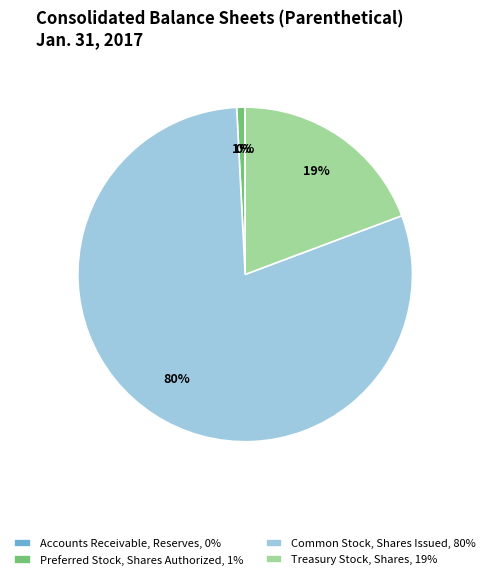

What percentage is the Preferred Stock, Shares Authorized slice, to the nearest percent?

1%